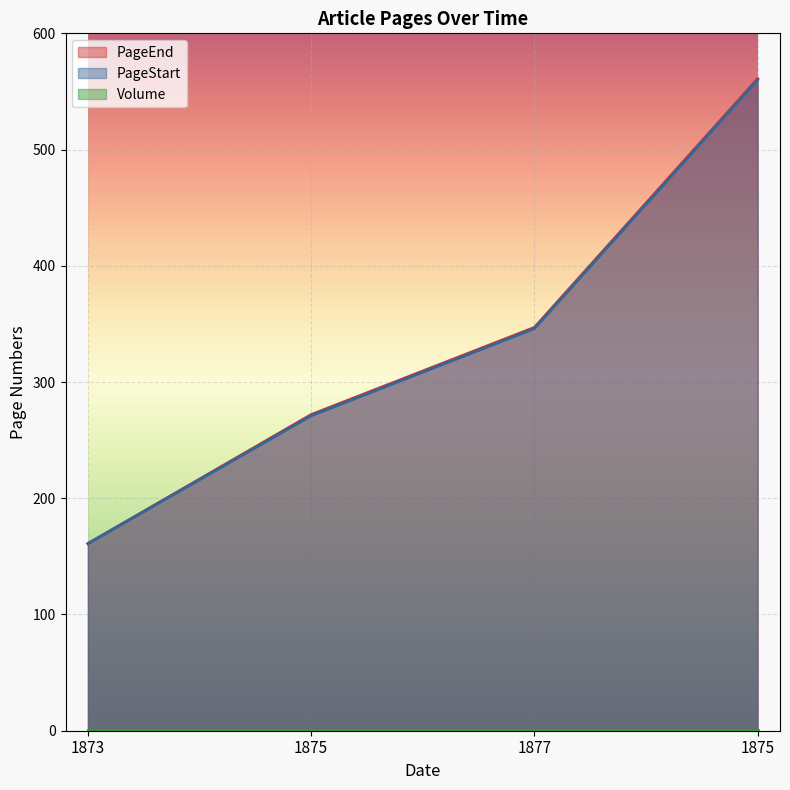

At which category is the sum across all series the highest?

1875